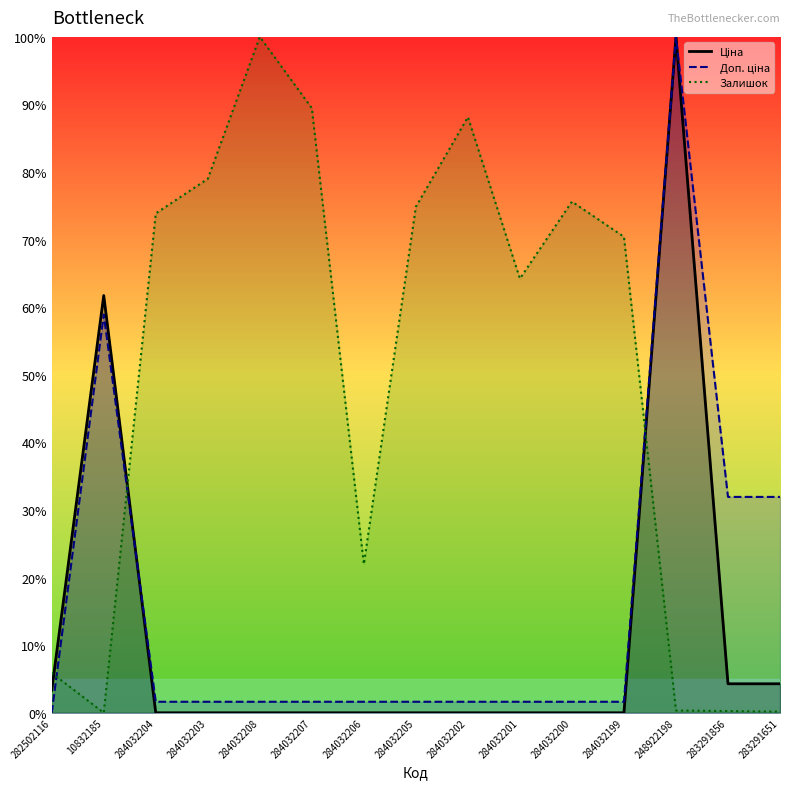

Between which two adjacent categories do Ціна and Доп. ціна first intersect?

10832185 and 284032204